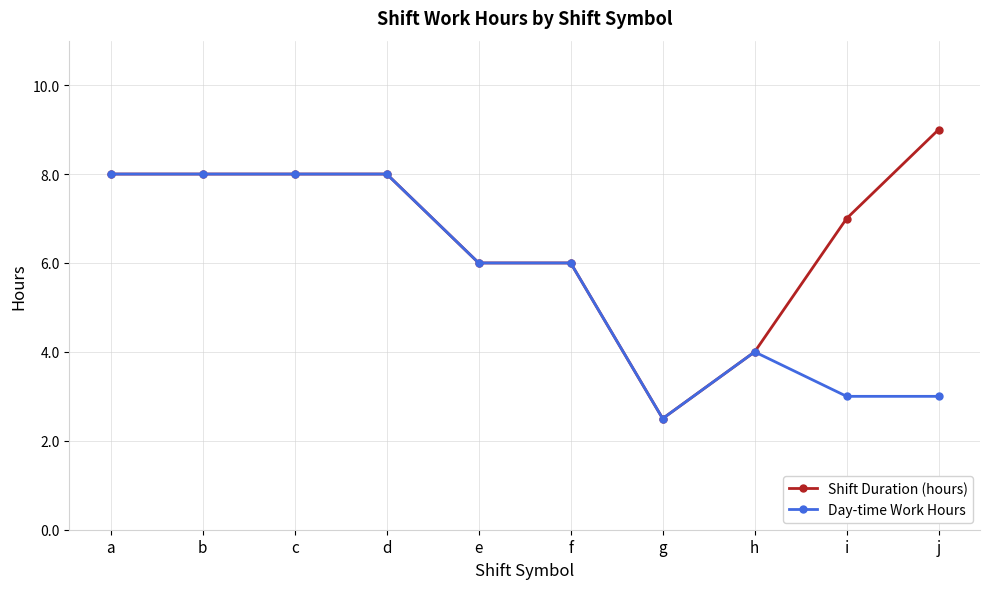

Which series has the largest range (max minus min)?

Shift Duration (hours)